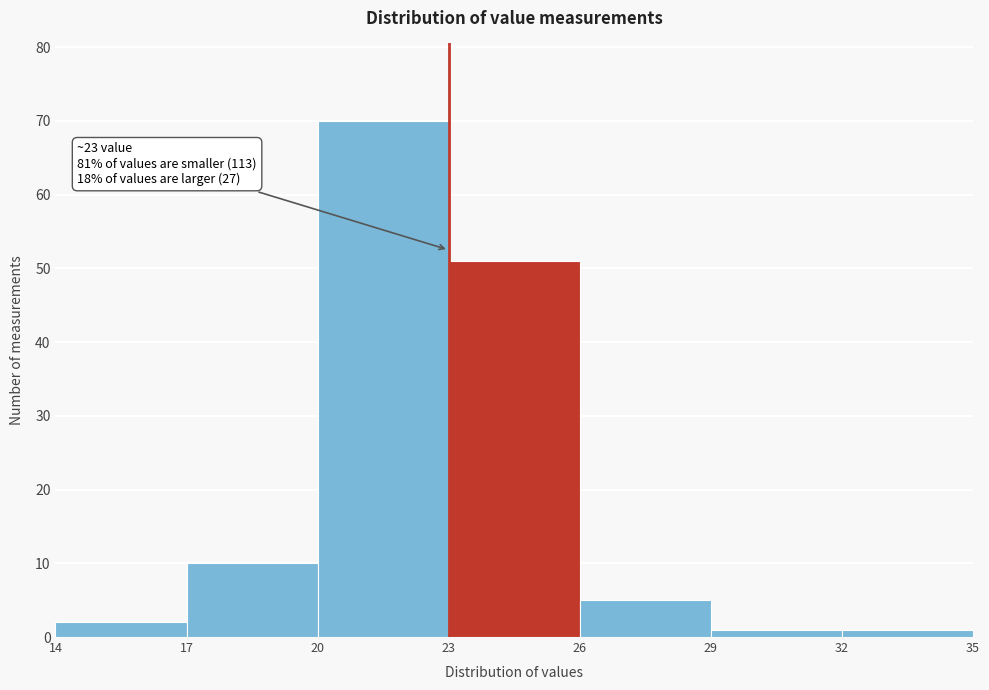

Over which range of the x-axis is the bar tallest?

20 to 23